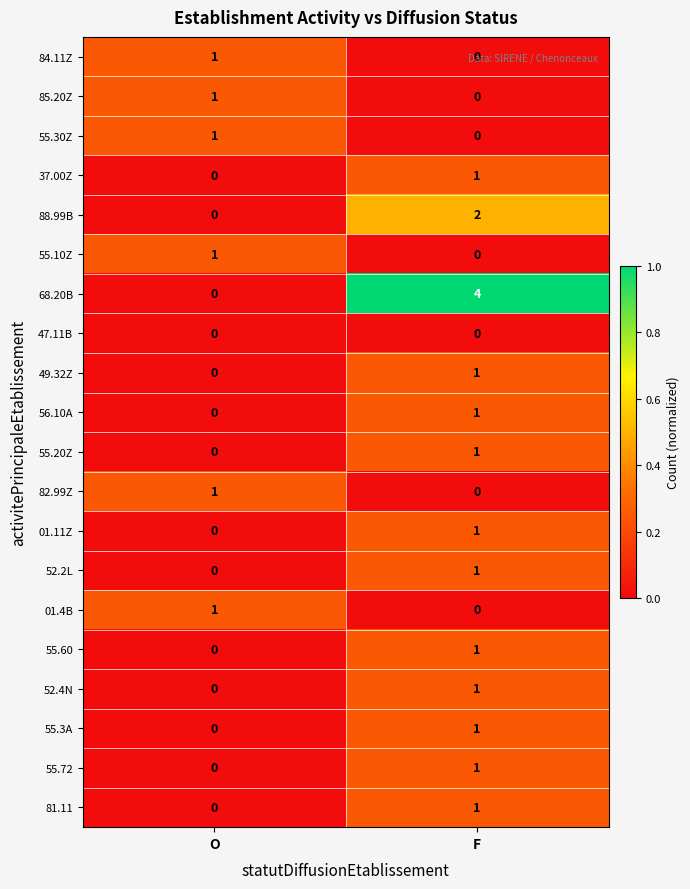

Is it true that 68.20B equals 4 at F?

True